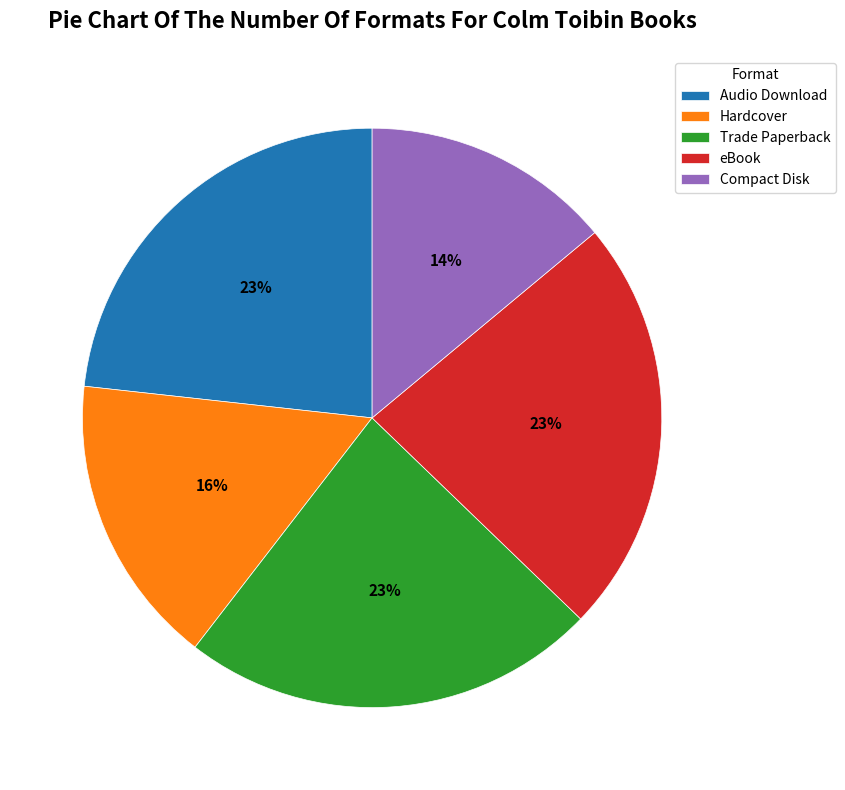

Combined, do Audio Download and Hardcover account for over 50%?

No